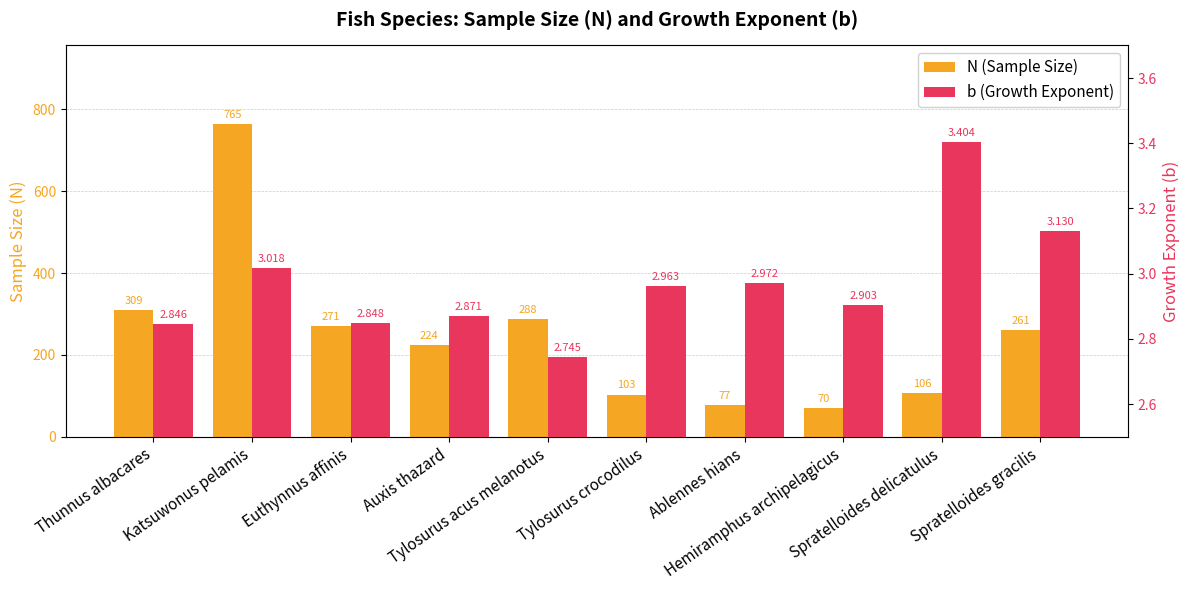

Which series has the largest range (max minus min)?

N (Sample Size)